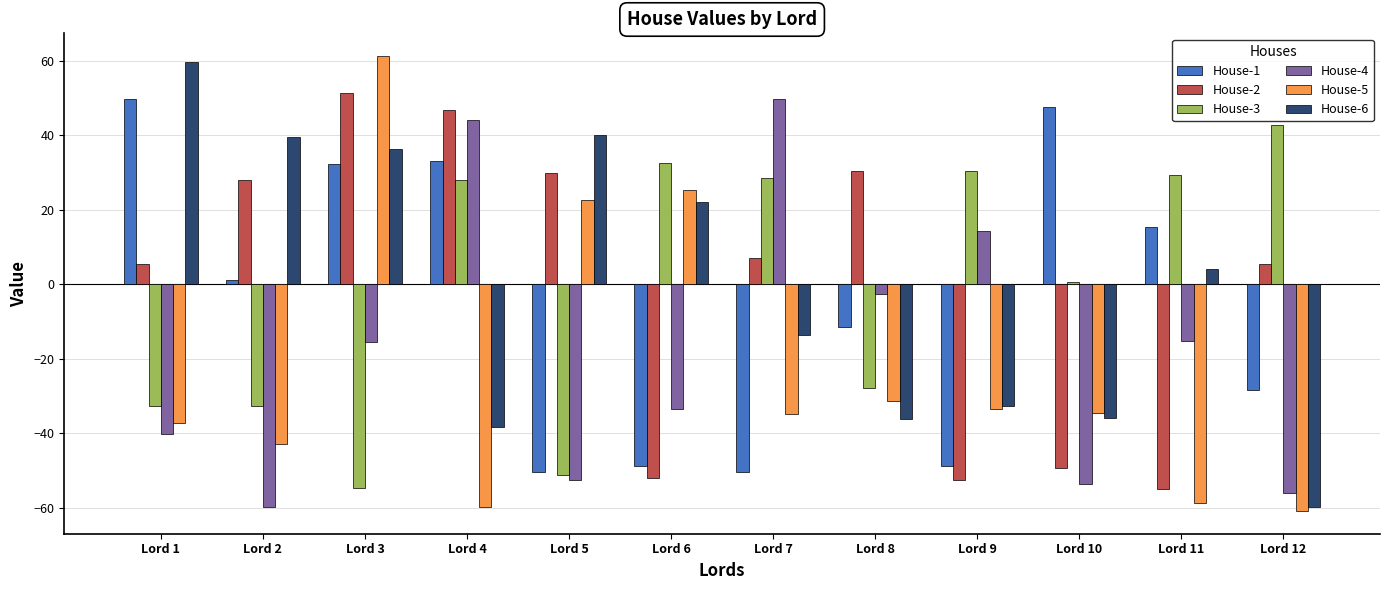

Where is House-1 nearest to the value 0?

Lord 2